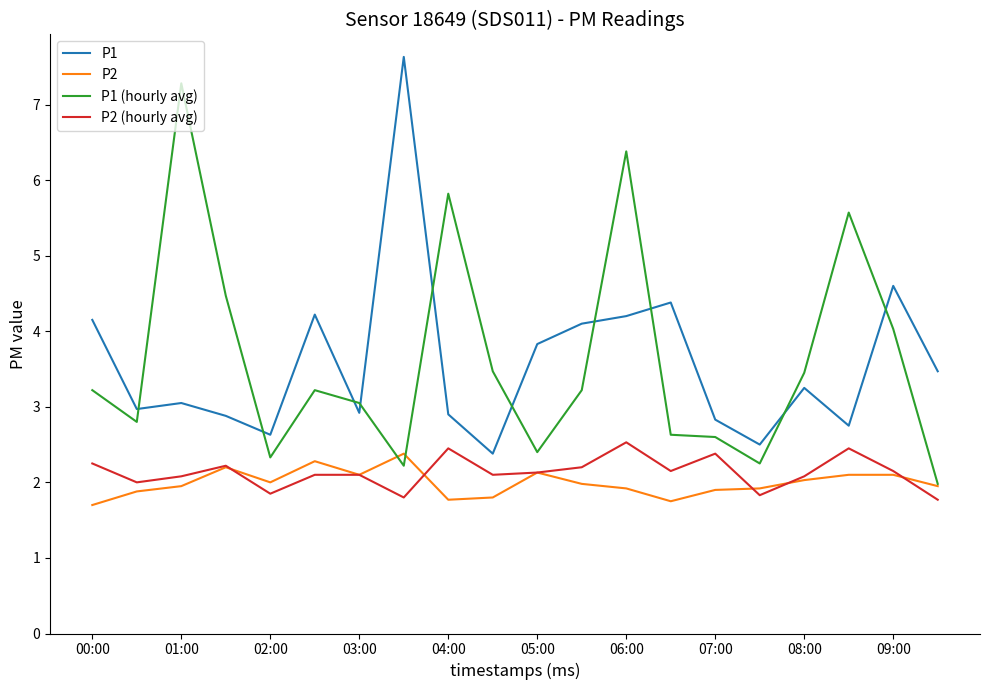

What is the maximum value shown in the chart?

7.6